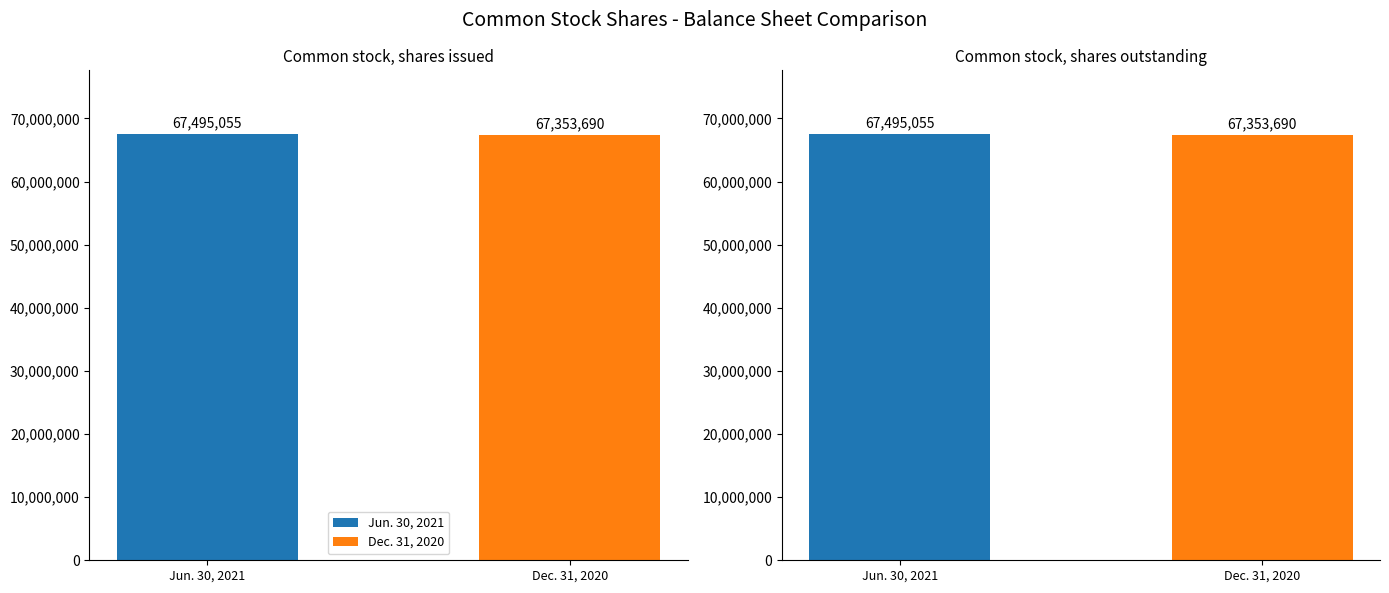

Is it true that Dec. 31, 2020 equals 67353690 at Common stock, shares issued?

True